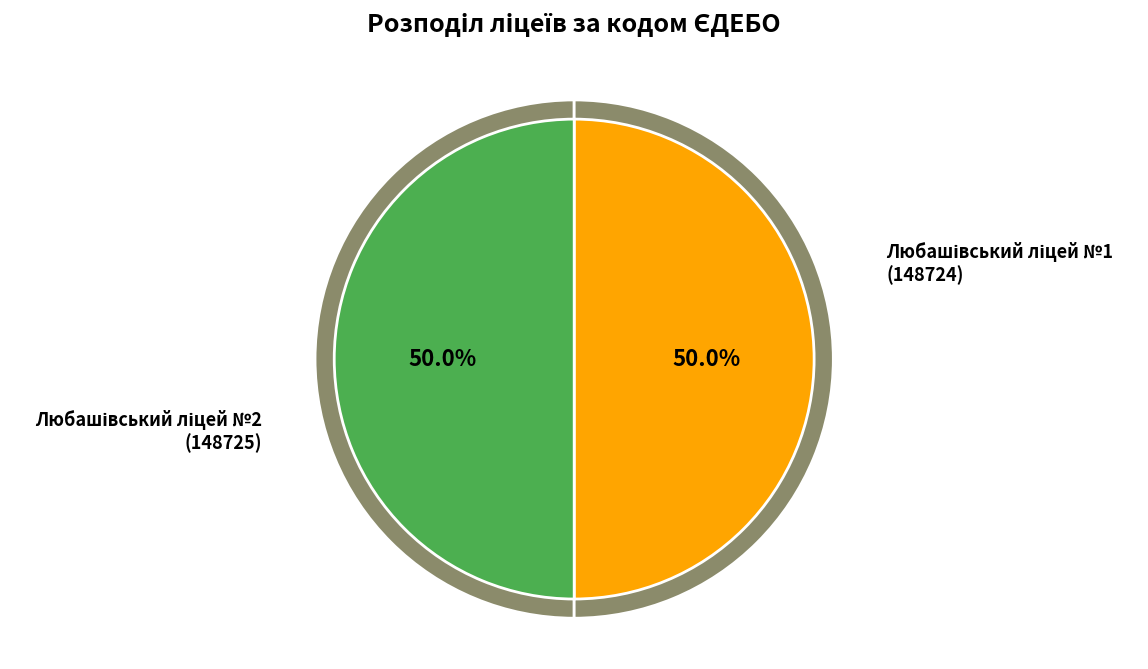

Is it true that Любашівський ліцей №2 is 50% of the pie?

True